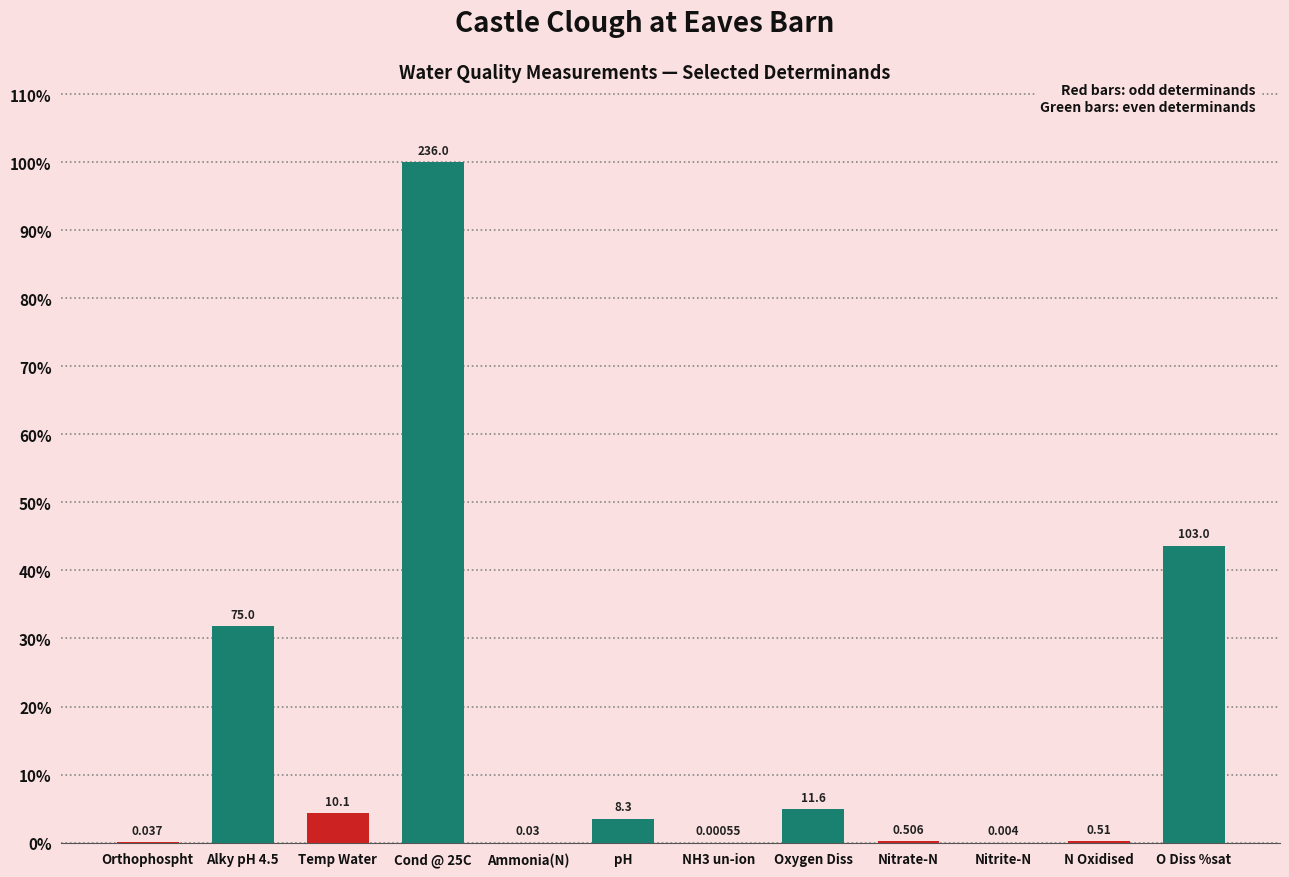

What is the label of the 6th bar from the left?

pH